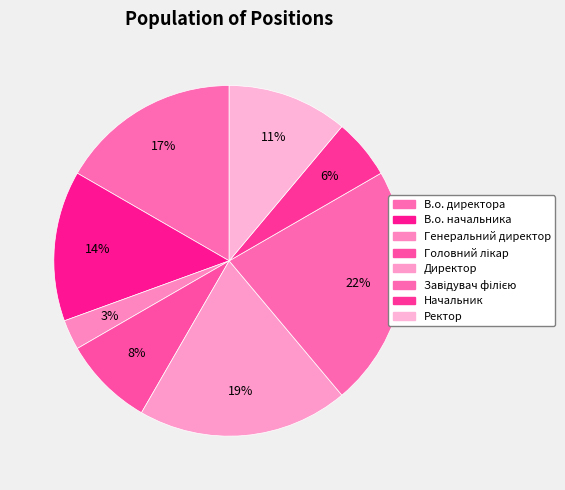

Does Начальник account for over 50% of the chart?

No